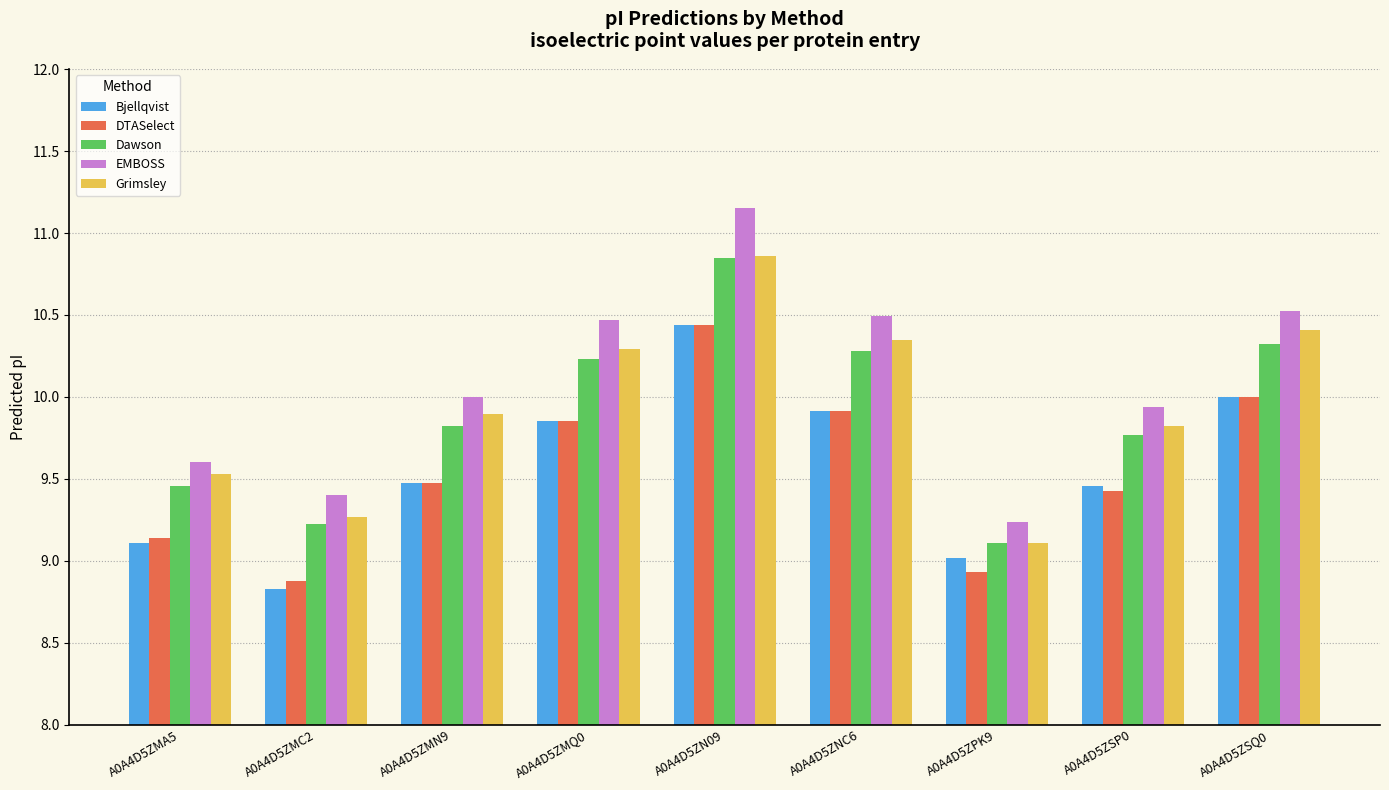

How many data points does each series have?

9